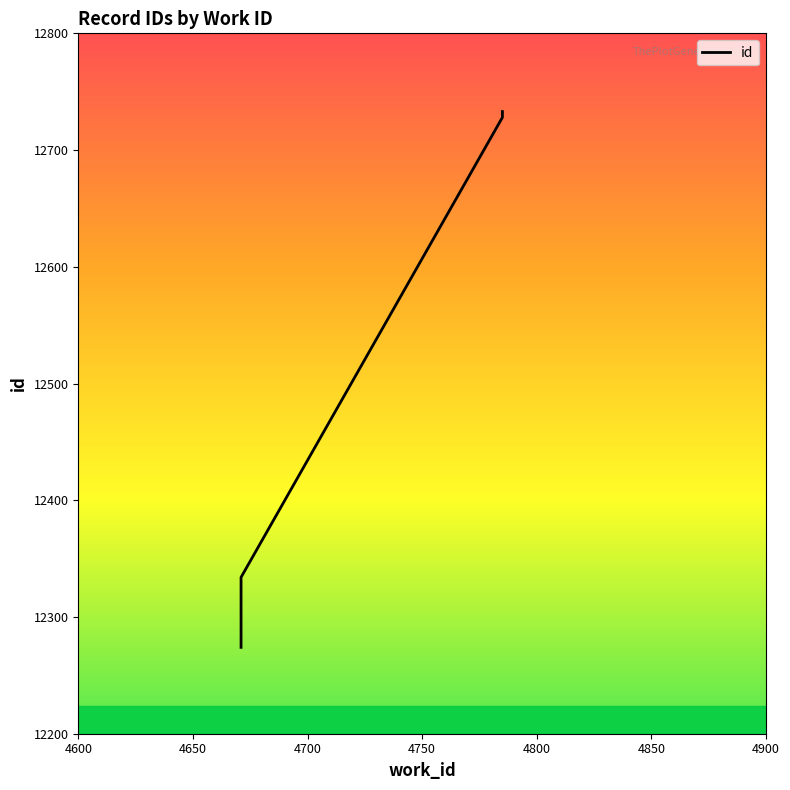

How many lines are shown in the chart?

1